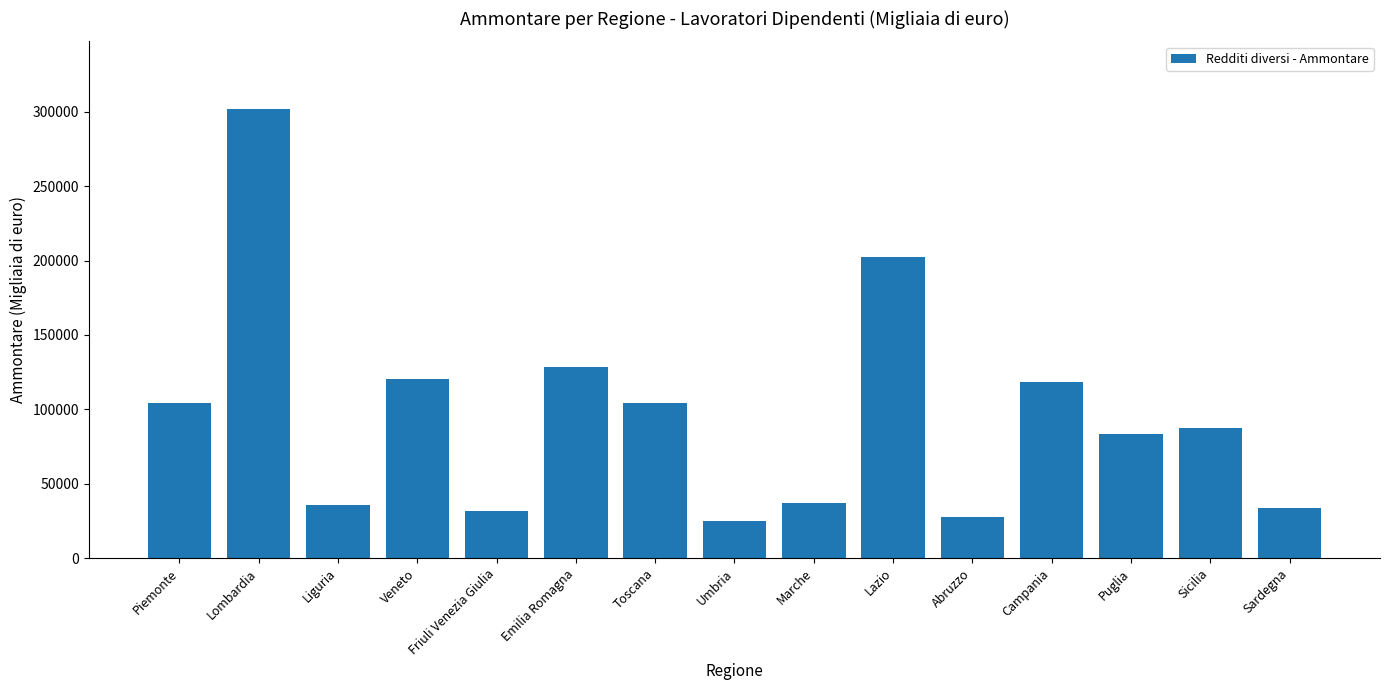

The chart shows a value of 151576 at Toscana. True or false?

False